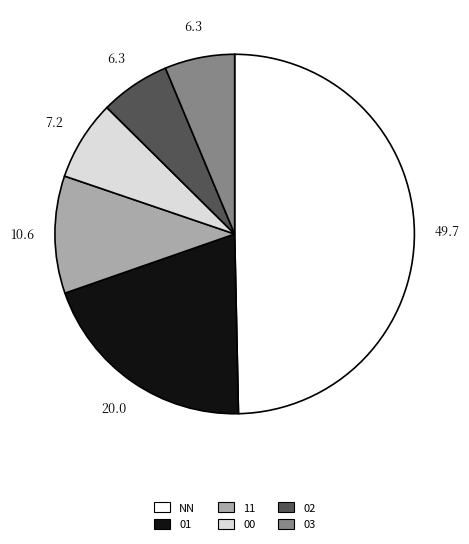

Combined, do 03 and 02 account for over 50%?

No